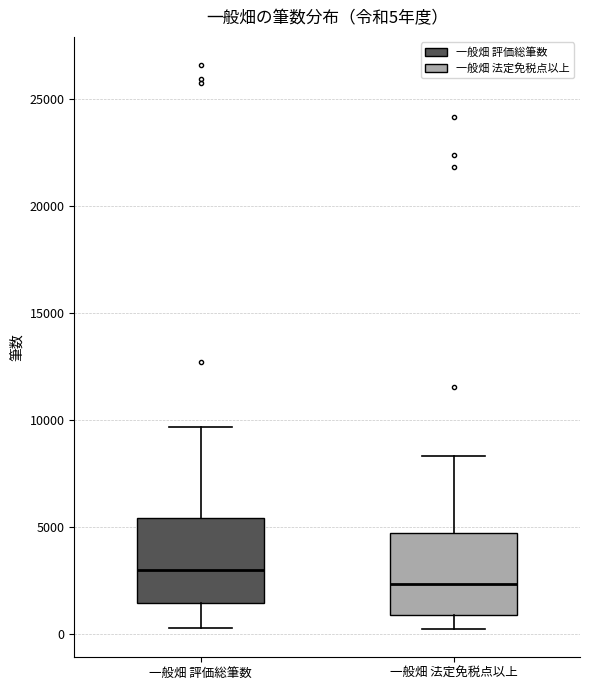

Which box's median line is the highest?

一般畑 評価総筆数